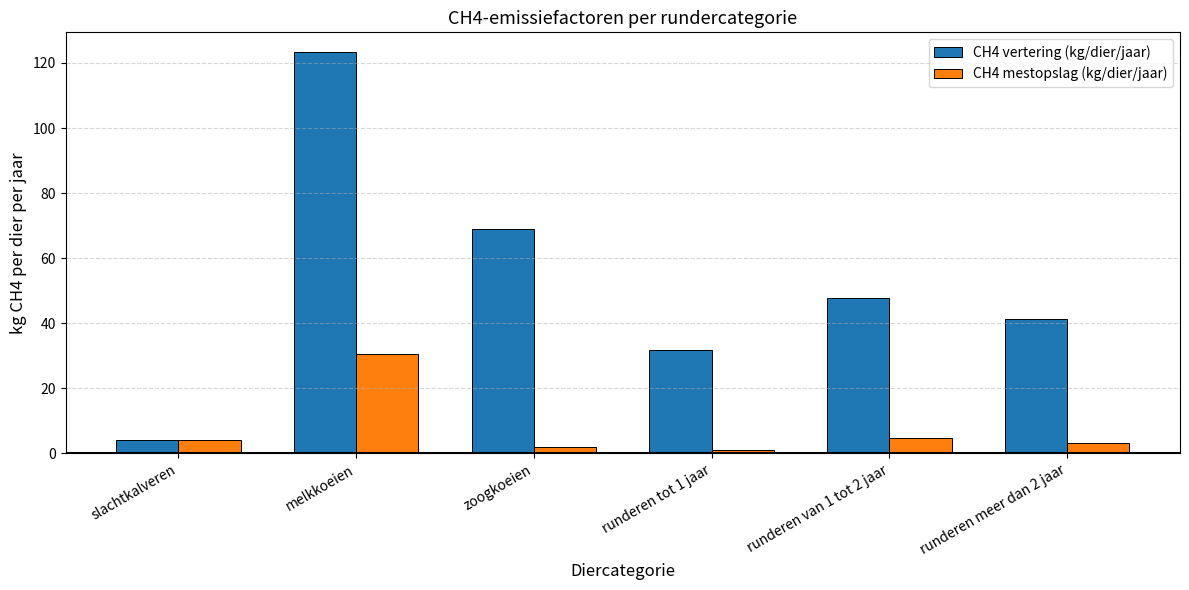

Between slachtkalveren and zoogkoeien, which series saw the biggest shift?

CH4 vertering (kg/dier/jaar)